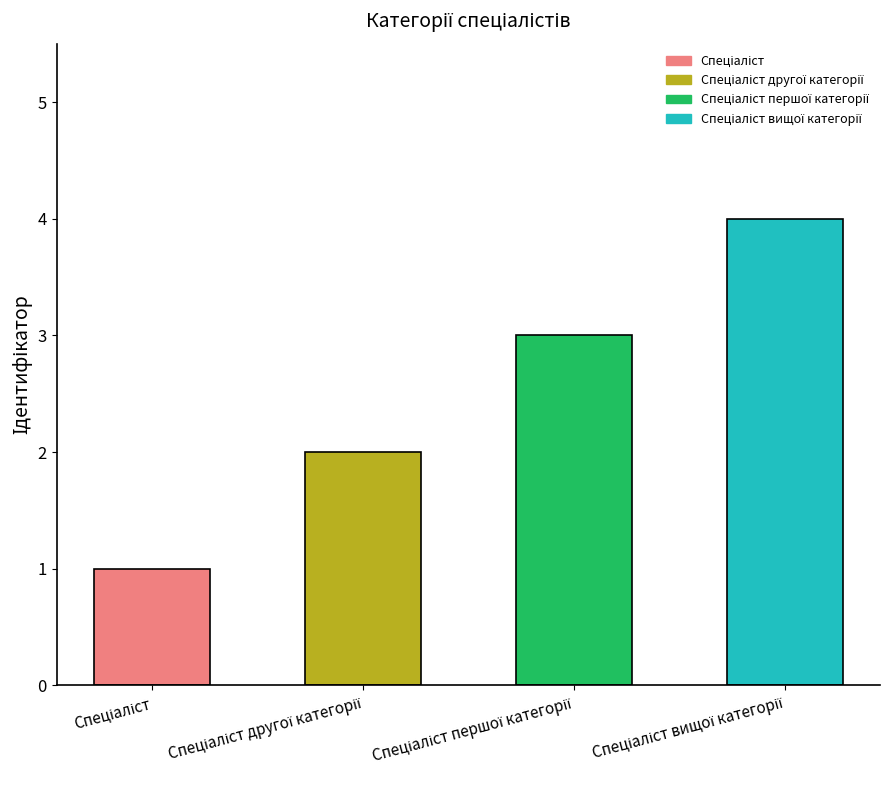

What is the maximum value shown in the chart?

4